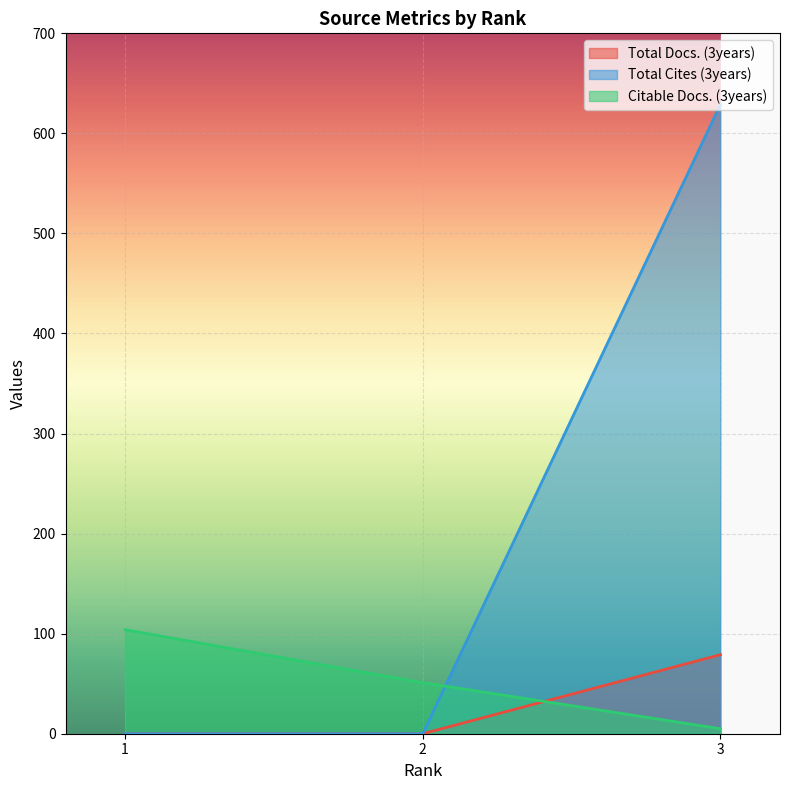

Is the value of Total Cites (3years) at 1 greater than the value of Citable Docs. (3years) at 2?

No